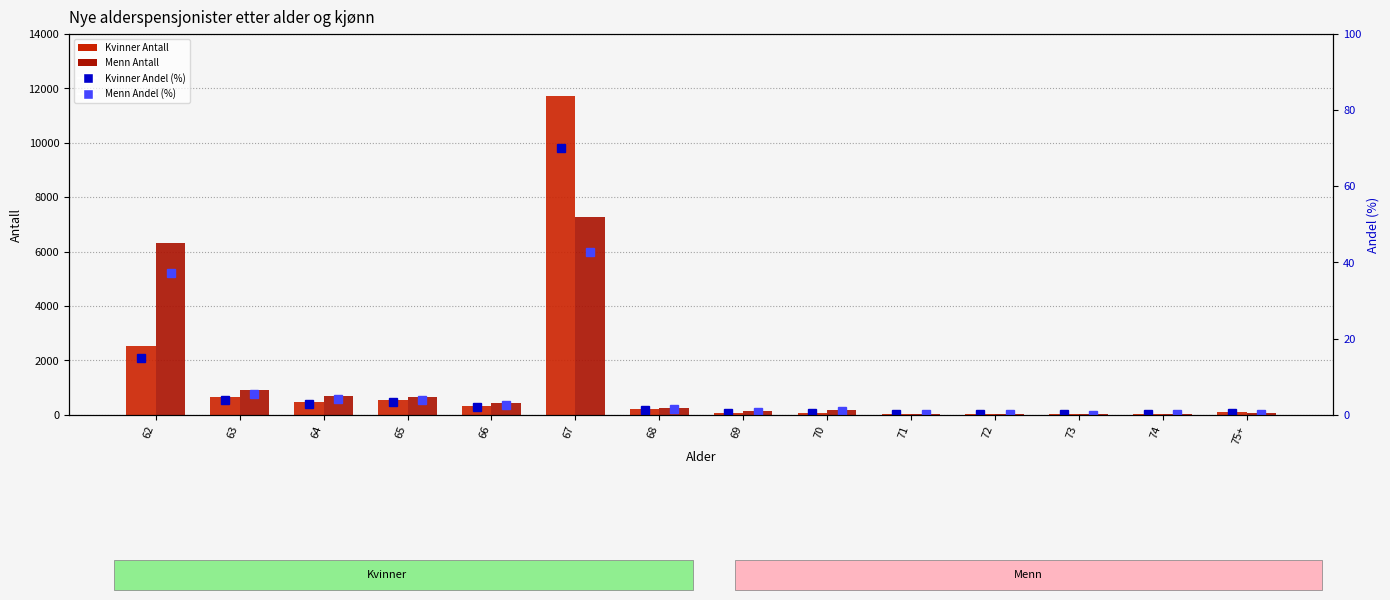

Which series has the largest total across all categories?

Menn Antall